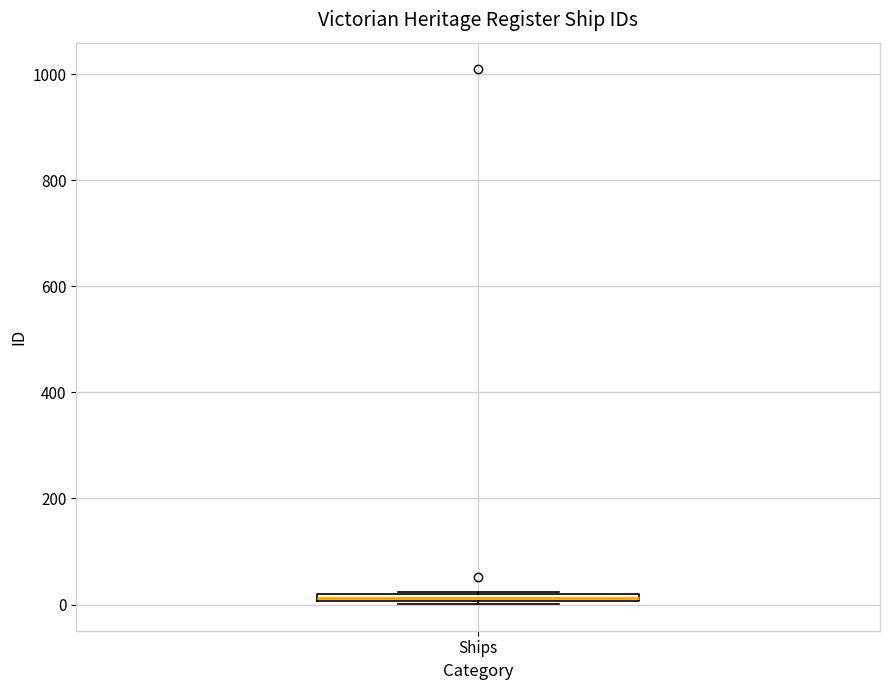

Where is the lower edge of the box for Ships on the y-axis? The values are not printed on the chart, so give them approximately, as read against the axis.

0